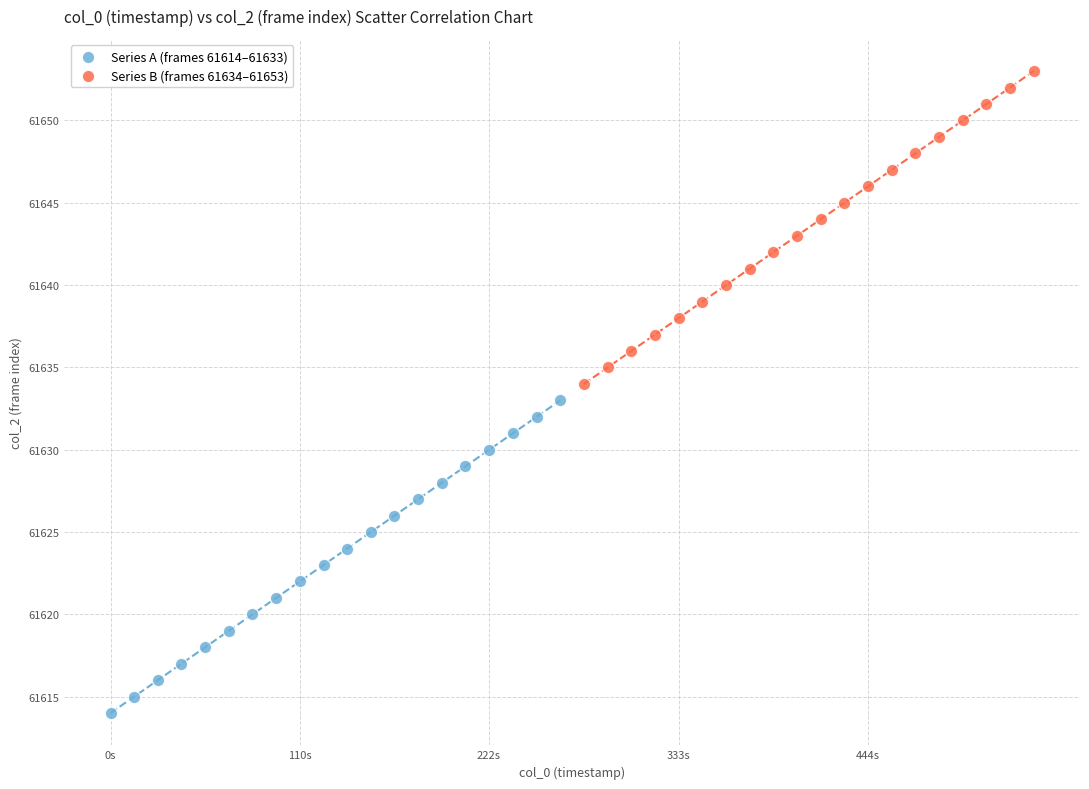

Which series reaches the maximum Y coordinate?

Series B (frames 61634–61653)